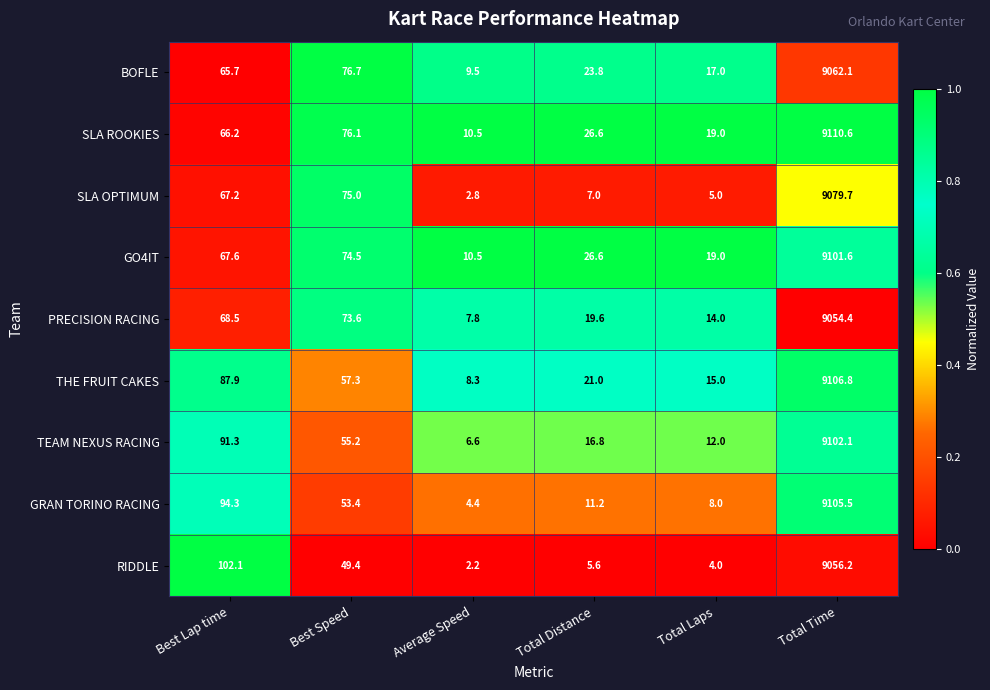

True or false: RIDDLE has a value of 4473.2 at Total Time.

False